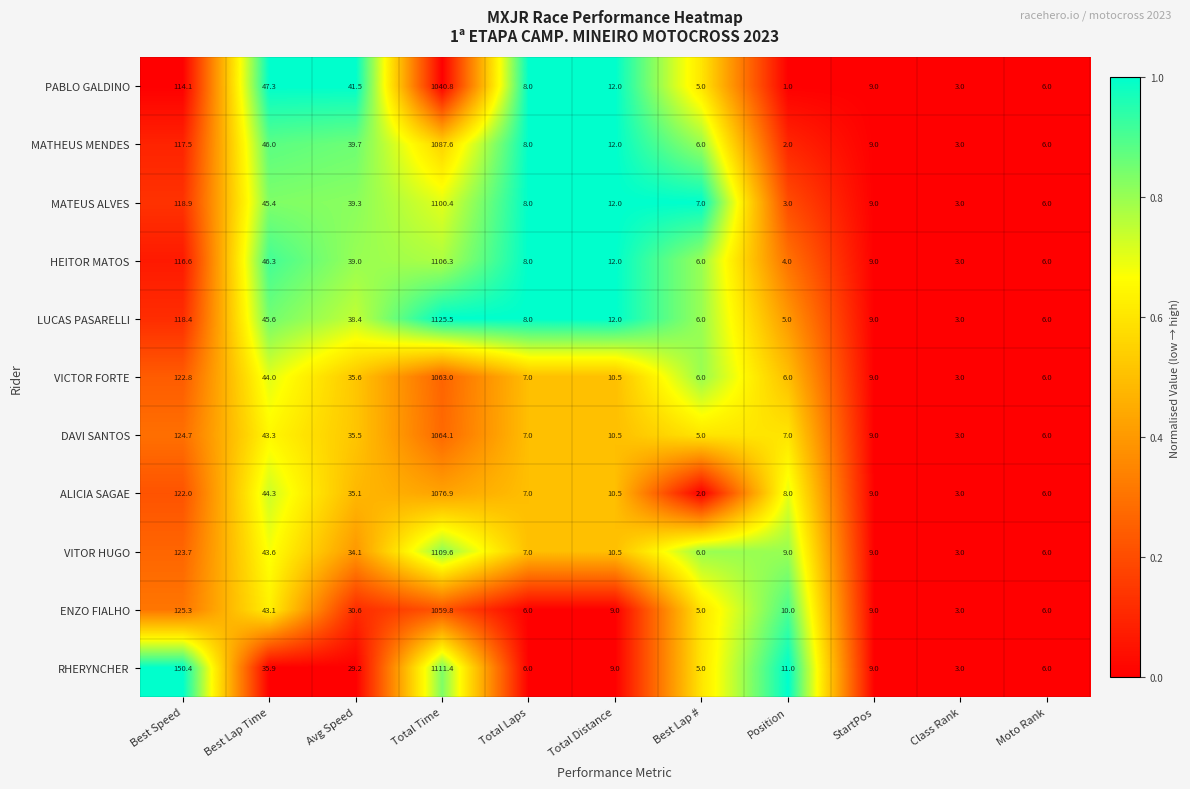

Between Position and StartPos, which series saw the biggest shift?

PABLO GALDINO